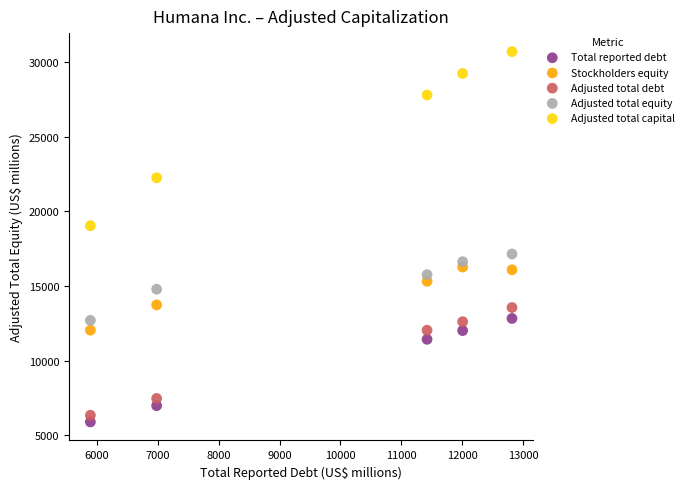

Which series contains the highest Y value?

Adjusted total capital